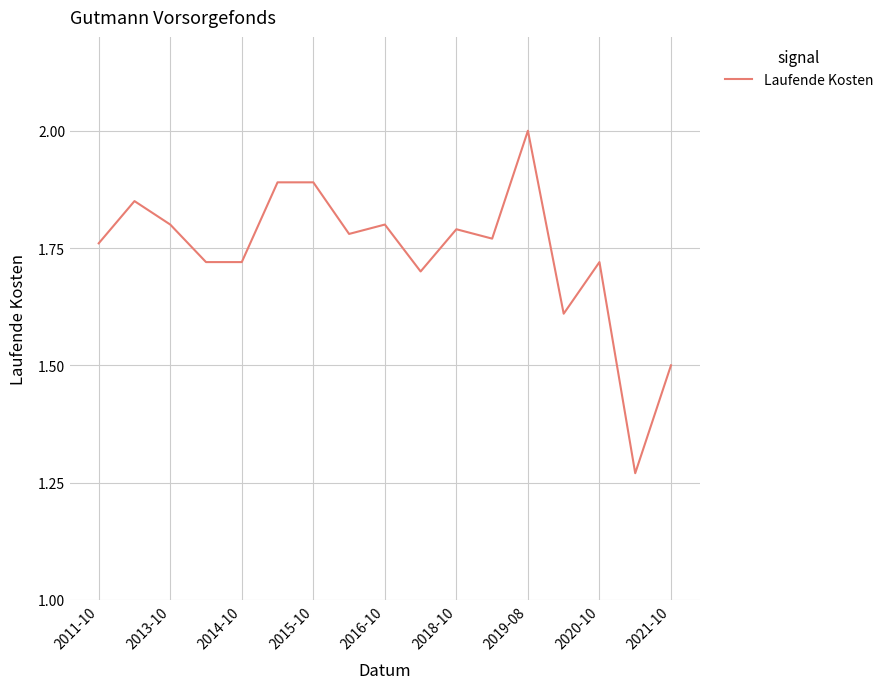

What is the difference between the maximum and minimum values?

0.7